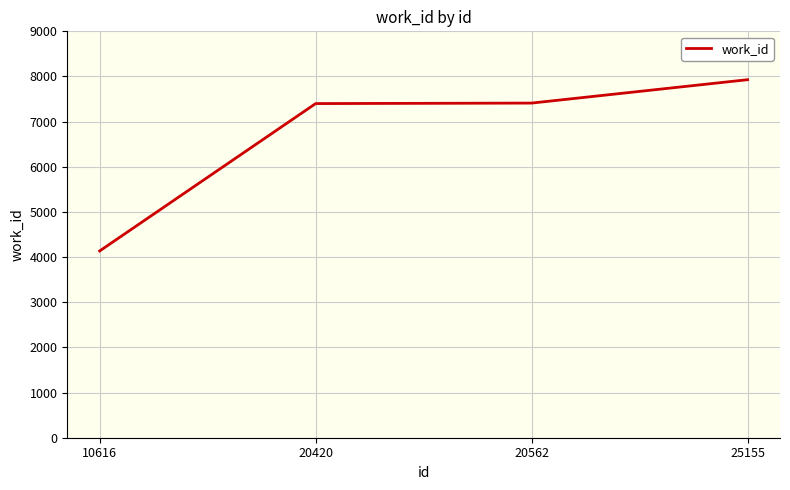

Which category has the lowest value across all series?

10616